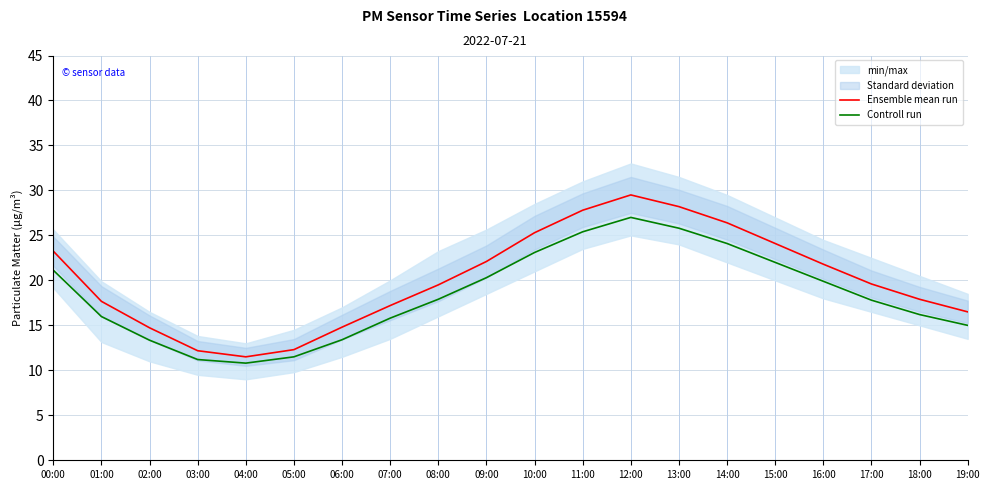

Does the chart have visible grid lines?

Yes